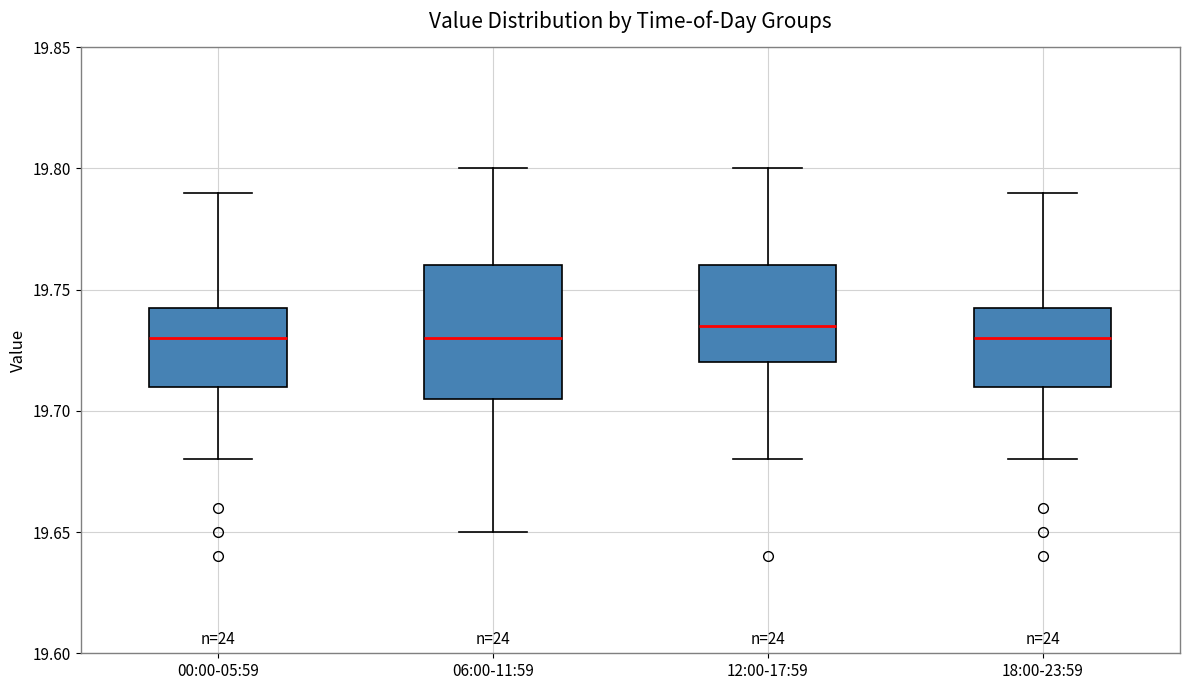

Reading left to right, transcribe this box plot: for each box, give where its median line is, the range the box spans, and where its two whiskers end, as read against the y-axis. The values are not printed on the chart, so give them approximately, as read against the axis.

00:00-05:59: median 19.730, box 19.710 to 19.745, whiskers 19.680 to 19.790
06:00-11:59: median 19.730, box 19.705 to 19.760, whiskers 19.650 to 19.800
12:00-17:59: median 19.735, box 19.720 to 19.760, whiskers 19.680 to 19.800
18:00-23:59: median 19.730, box 19.710 to 19.745, whiskers 19.680 to 19.790